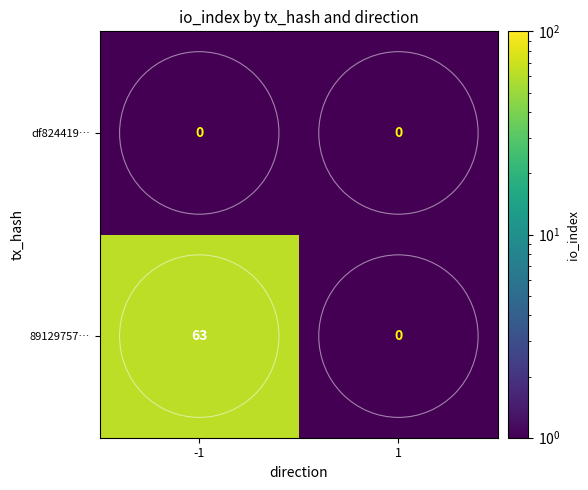

Rank the series by their maximum value, from highest to lowest.

89129757…, df824419…